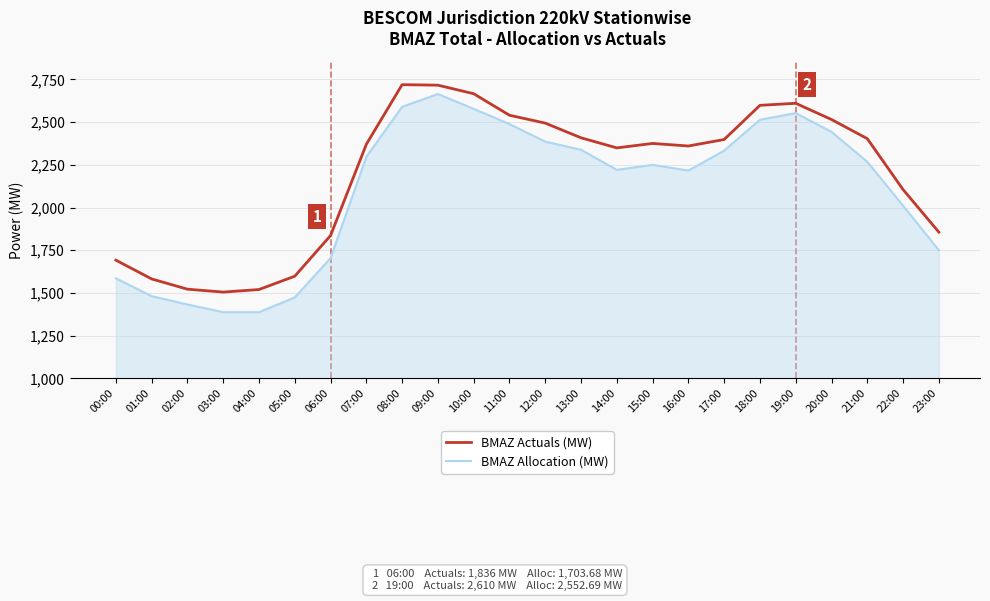

At 00:00, list the series in order from largest to smallest.

BMAZ Actuals (MW), BMAZ Allocation (MW)